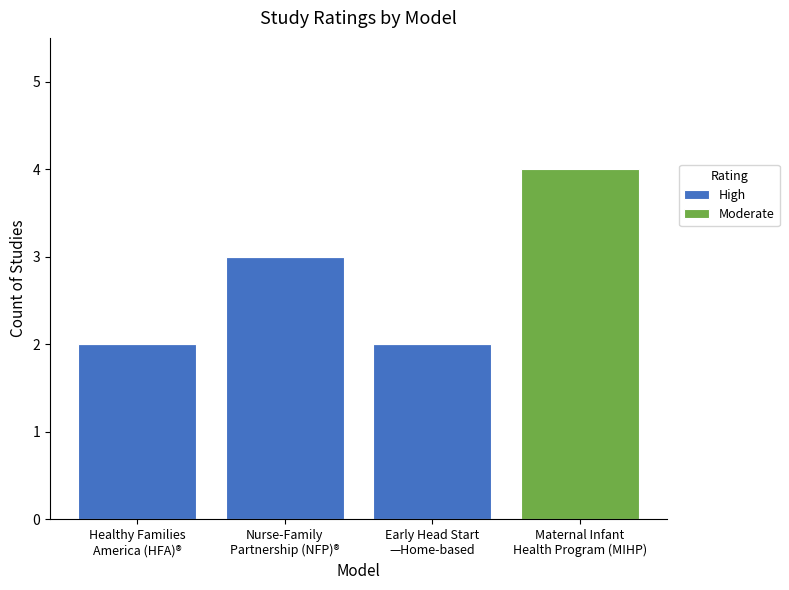

The value of High at Early Head Start
—Home-based is 2. True or false?

True